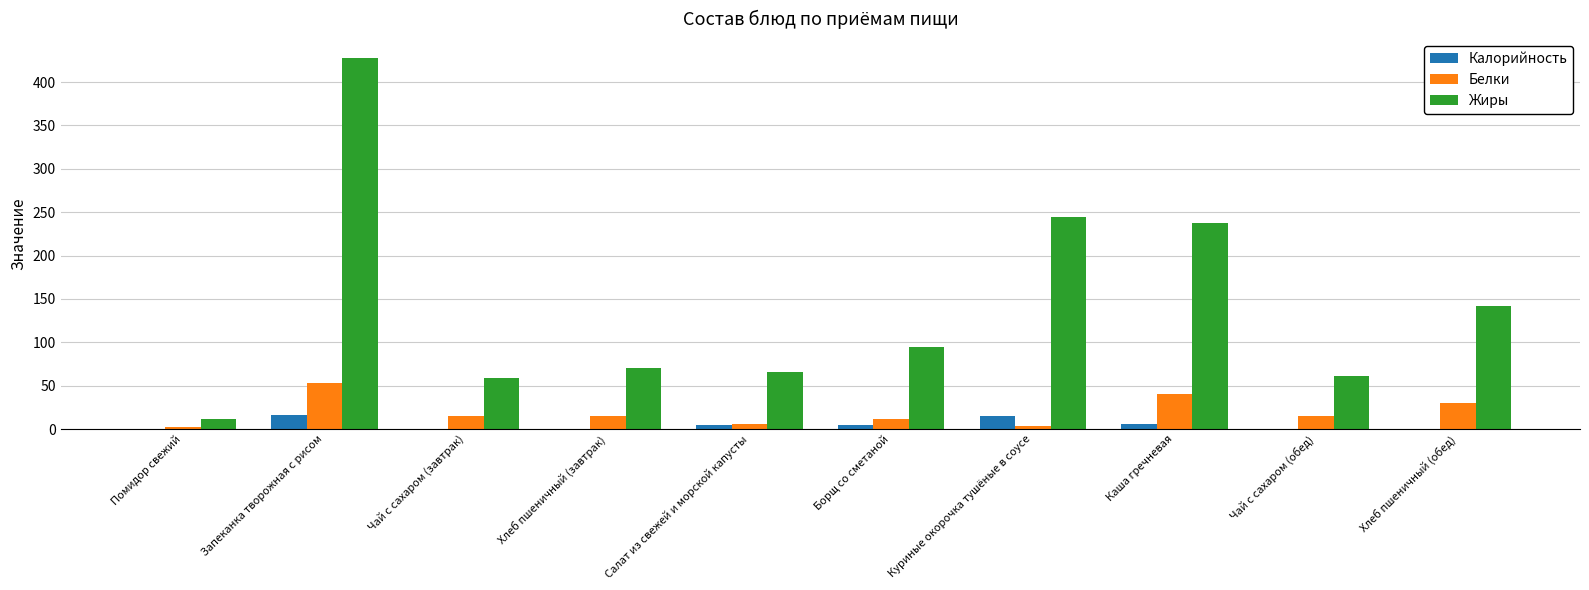

At which category is the sum across all series the highest?

Запеканка творожная с рисом